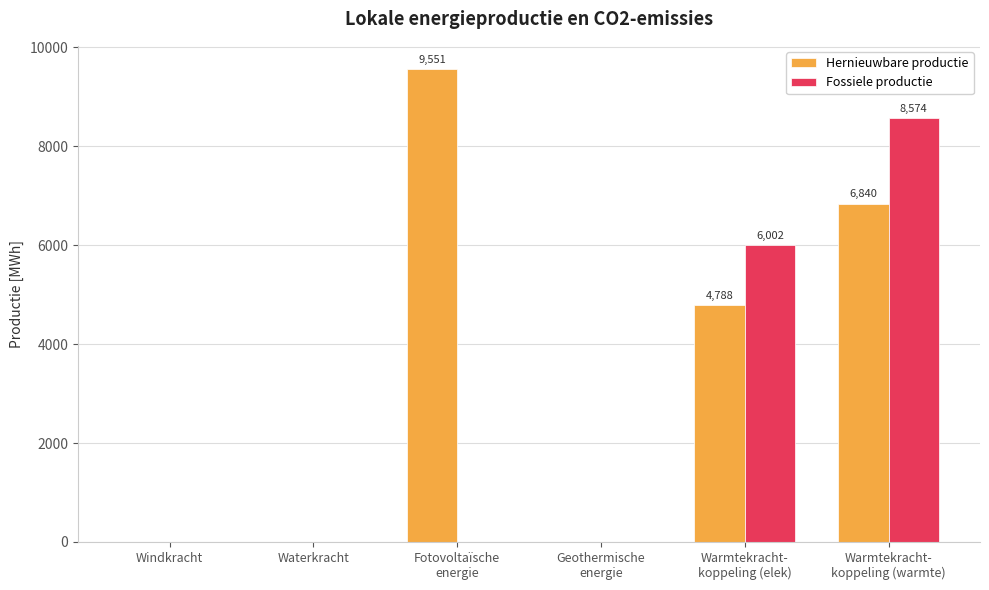

Between Geothermische
energie and Warmtekracht-
koppeling (elek), which series saw the biggest shift?

Fossiele productie